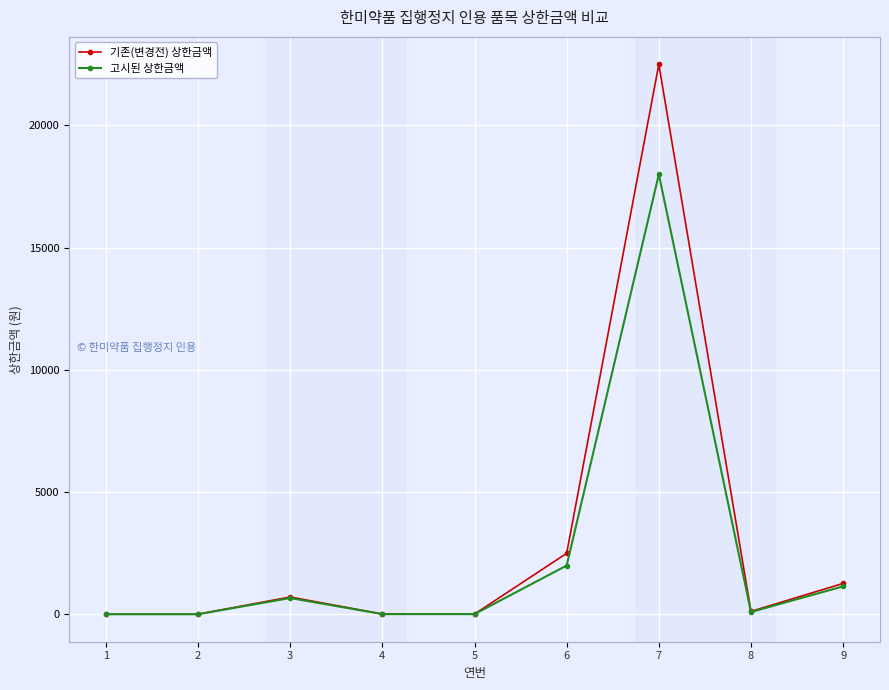

In 기존(변경전) 상한금액, how many points are higher than both neighbors (excluding endpoints)?

2